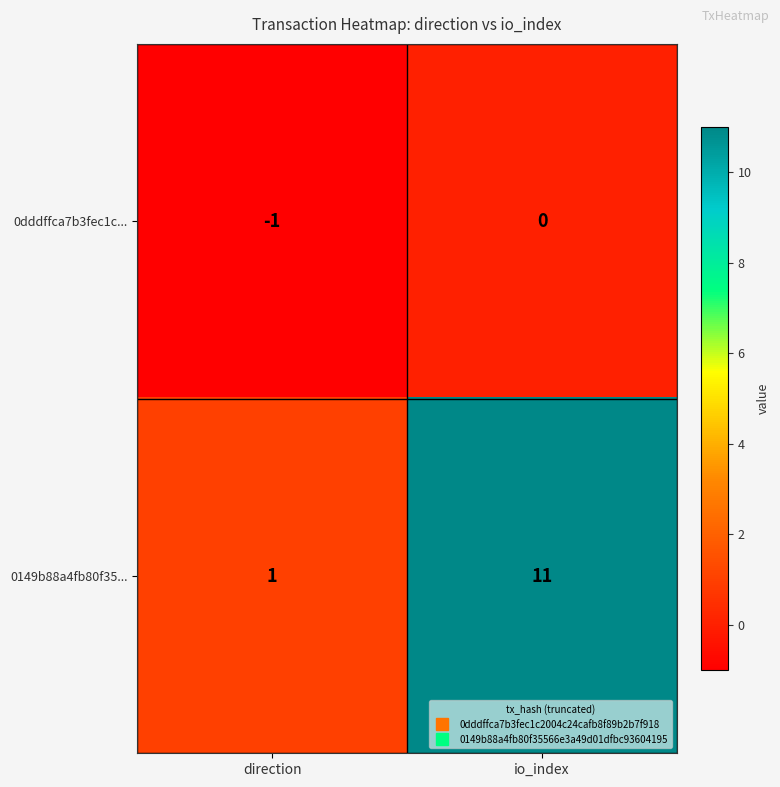

At io_index, list the series in order from largest to smallest.

0149b88a4fb80f35..., 0dddffca7b3fec1c...